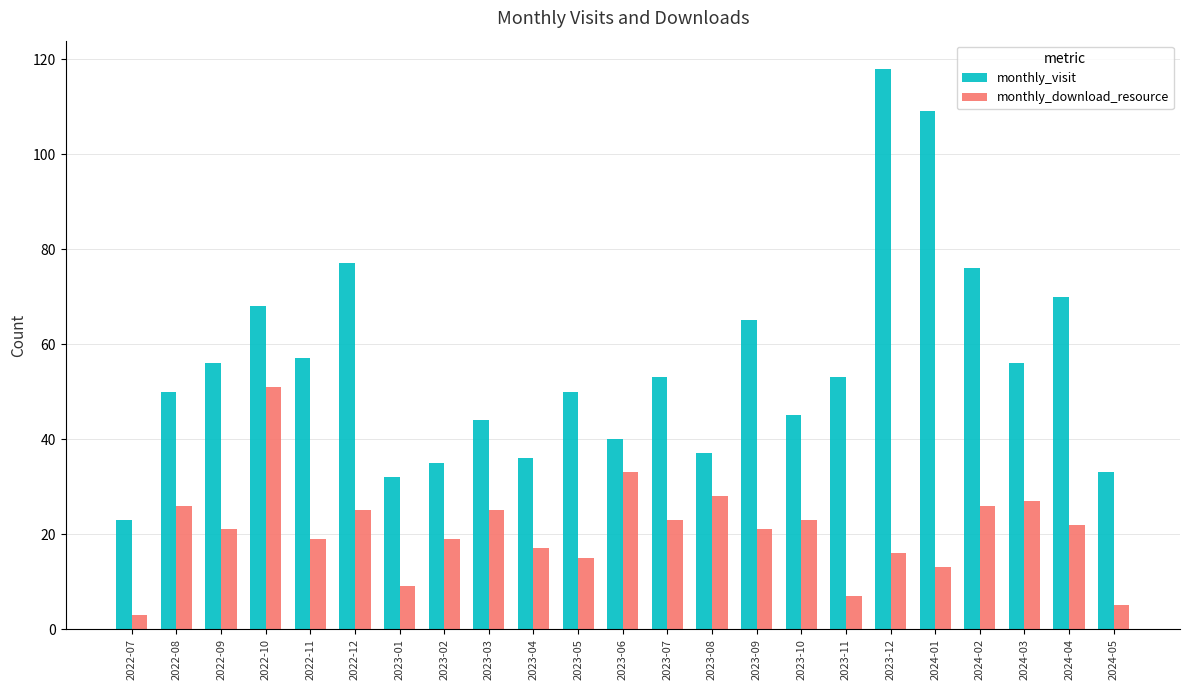

Reading left to right, extract all data points from this chart.

monthly_visit: 2022-07=23	2022-08=50	2022-09=56	2022-10=68	2022-11=57	2022-12=77	2023-01=32	2023-02=35	2023-03=44	2023-04=36	2023-05=50	2023-06=40	2023-07=53	2023-08=37	2023-09=65	2023-10=45	2023-11=53	2023-12=118	2024-01=109	2024-02=76	2024-03=56	2024-04=70	2024-05=33
monthly_download_resource: 2022-07=3	2022-08=26	2022-09=21	2022-10=51	2022-11=19	2022-12=25	2023-01=9	2023-02=19	2023-03=25	2023-04=17	2023-05=15	2023-06=33	2023-07=23	2023-08=28	2023-09=21	2023-10=23	2023-11=7	2023-12=16	2024-01=13	2024-02=26	2024-03=27	2024-04=22	2024-05=5